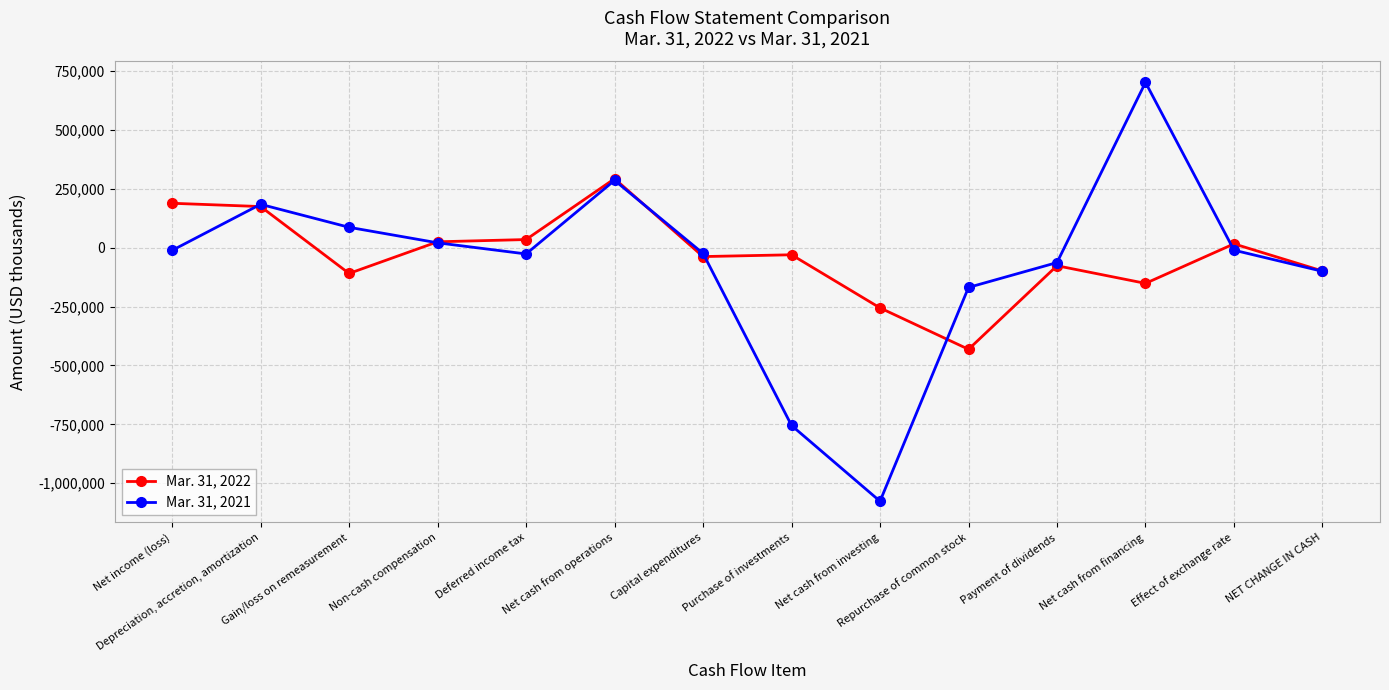

Is it true that Mar. 31, 2021 equals -11745 at Net income (loss)?

True